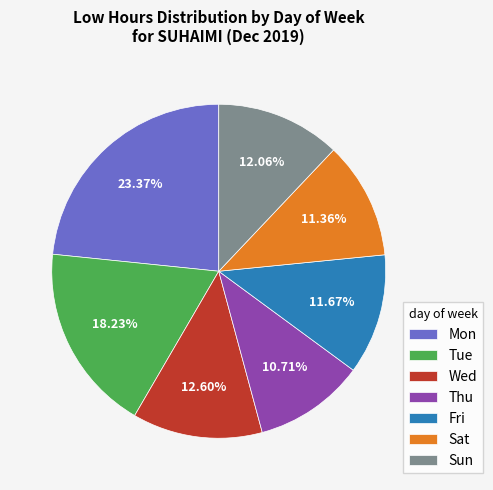

Does any single category account for the majority?

No